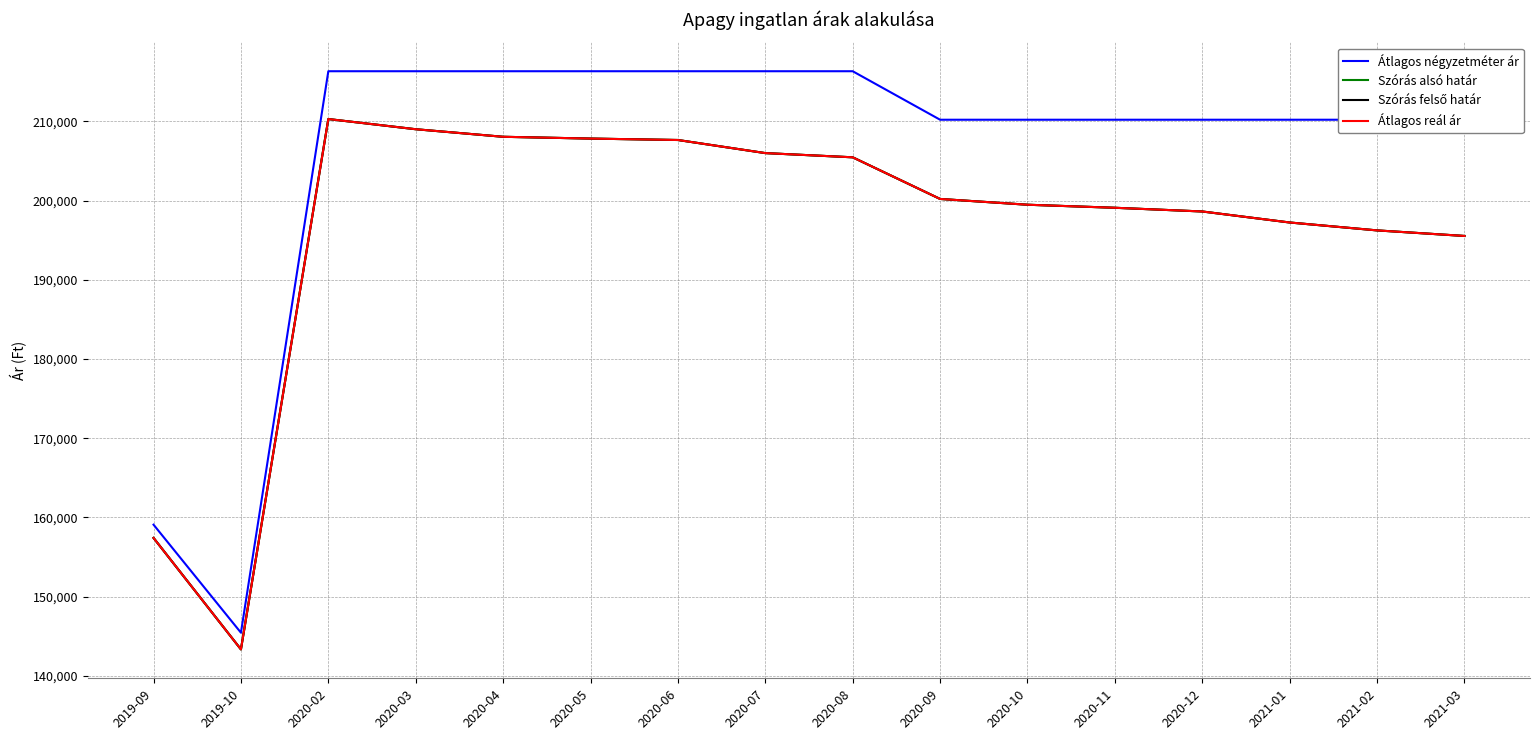

Reading left to right, what are all the values shown in this chart?

Átlagos négyzetméter ár: 159090	145454	216326	216326	216326	216326	216326	216326	216326	210204	210204	210204	210204	210204	210204	210204
Szórás alsó határ: 157418	143348	210291	209005	208051	207825	207645	205992	205461	200205	199475	199091	198623	197233	196235	195533
Szórás felső határ: 157418	143348	210291	209005	208051	207825	207645	205992	205461	200205	199475	199091	198623	197233	196235	195533
Átlagos reál ár: 157418	143348	210291	209005	208051	207825	207645	205992	205461	200205	199475	199091	198623	197233	196235	195533